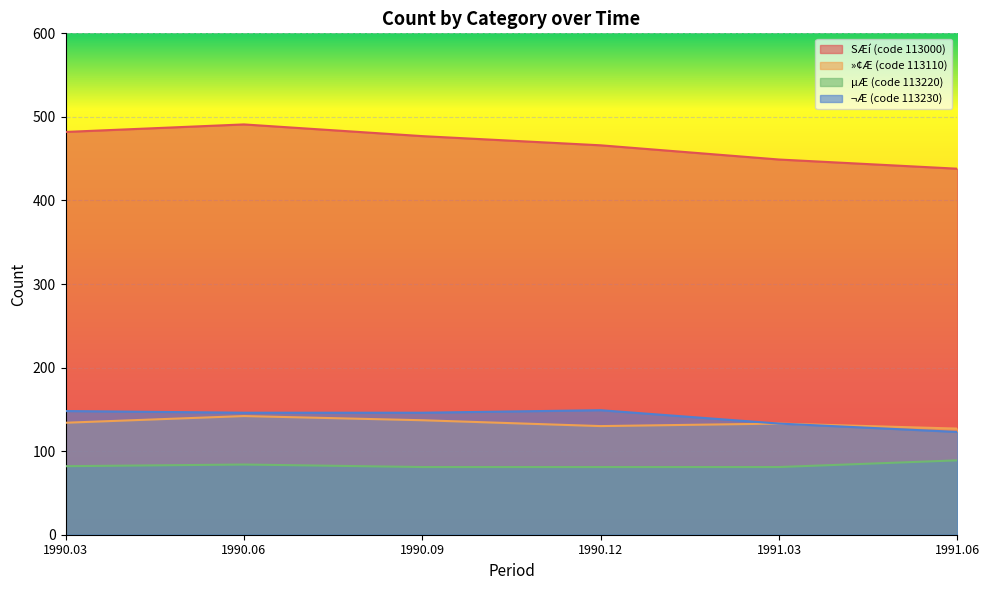

True or false: ¬Æ (code 113230) and »¢Æ (code 113110) intersect in this chart.

False